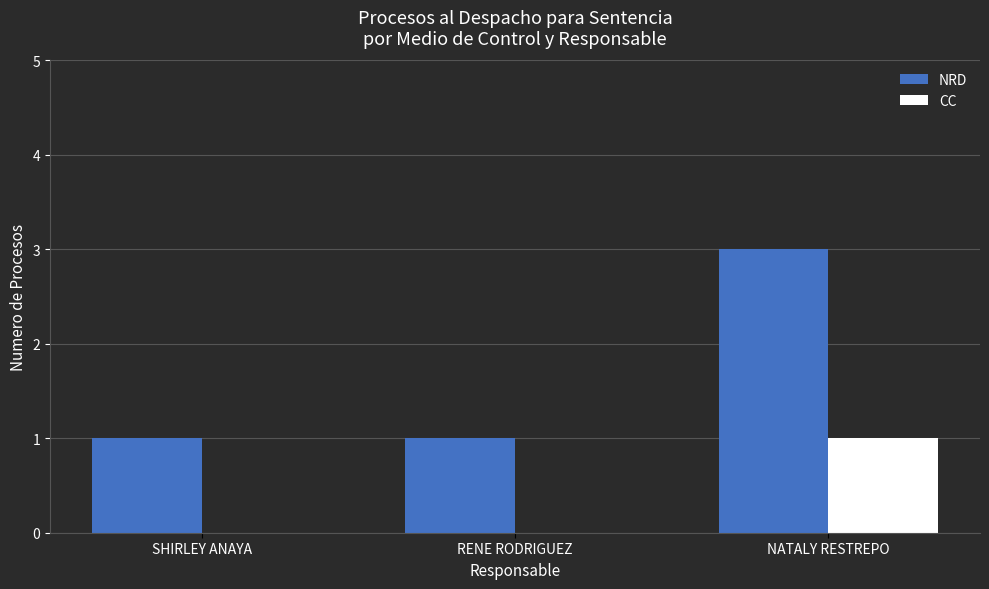

What value does the CC series have at NATALY RESTREPO?

1